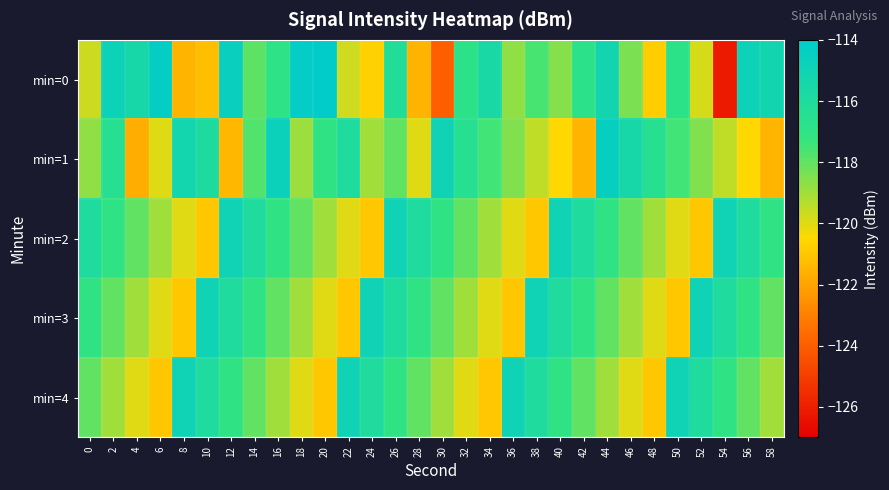

What is the spread (max minus min) of values at 42?

5.5